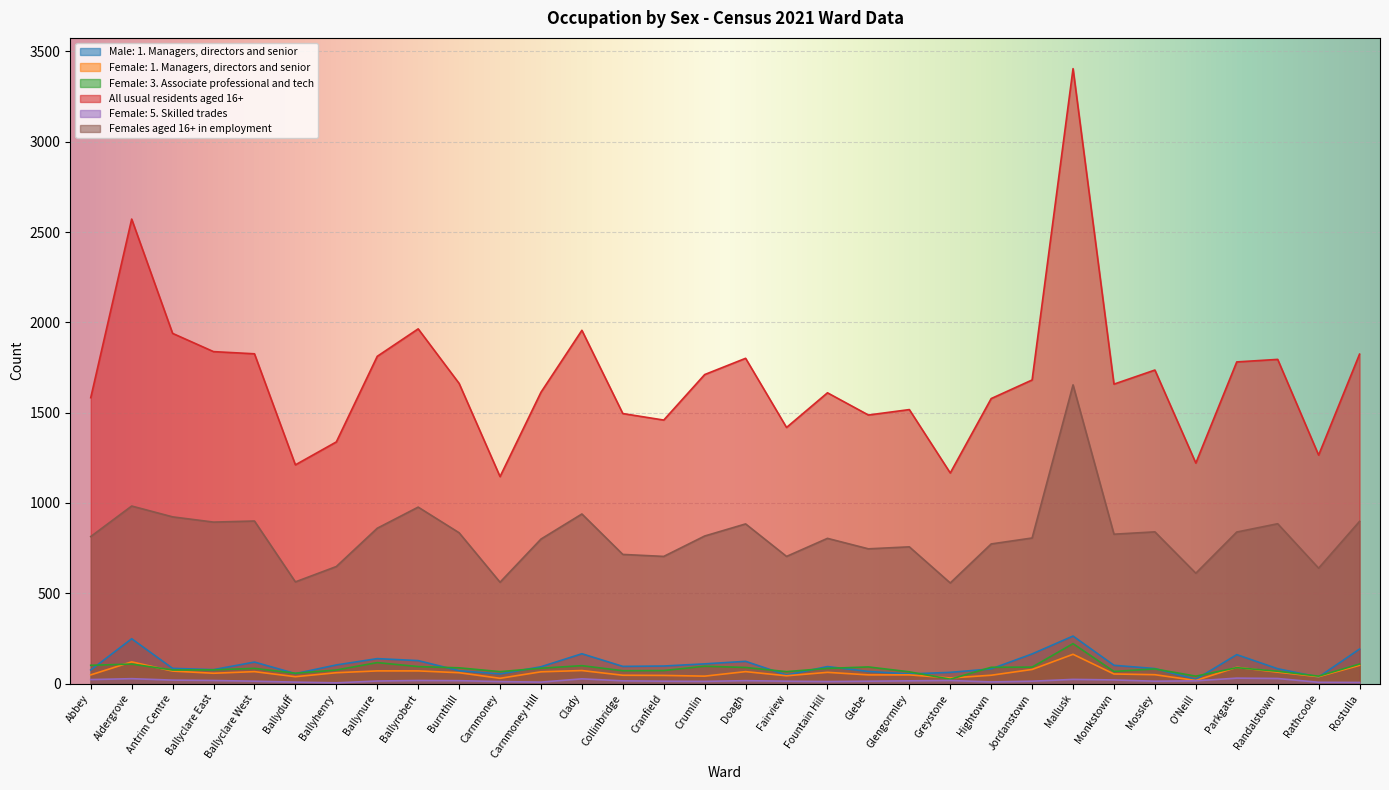

At which category does the chart reach its peak across all series?

Mallusk